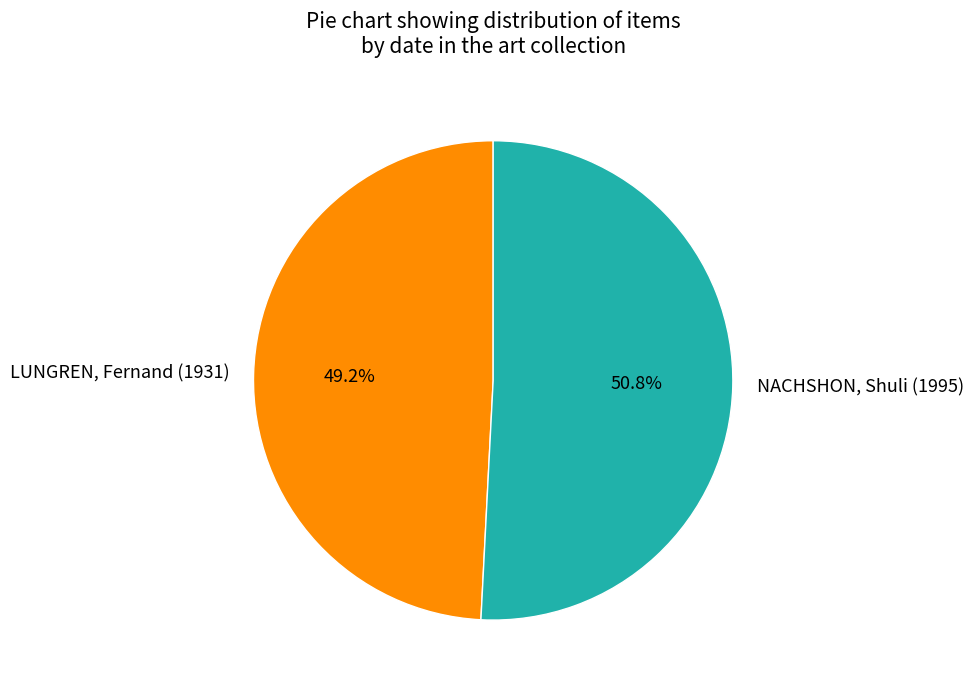

Which slice represents more than half of the pie?

NACHSHON, Shuli (1995)